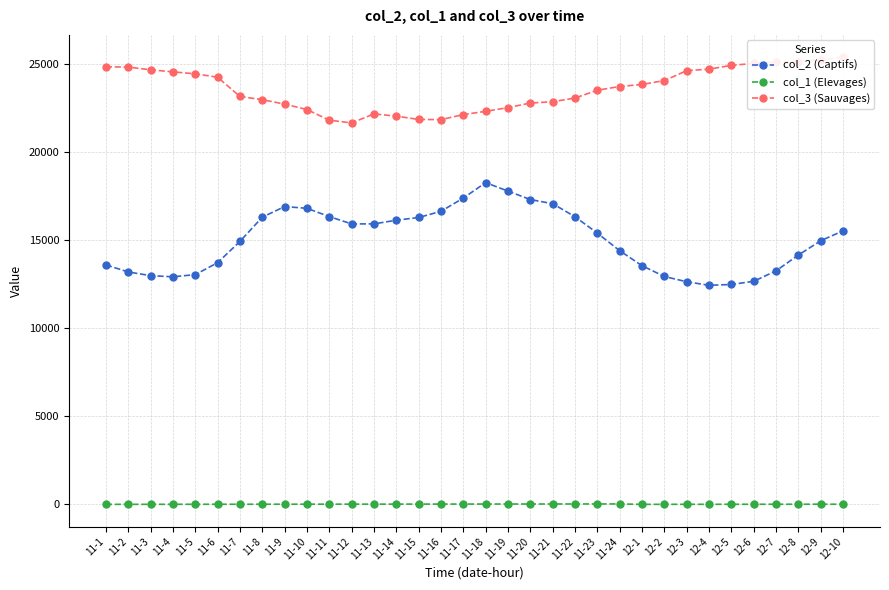

At which category does col_3 (Sauvages) reach its first local valley?

11-12